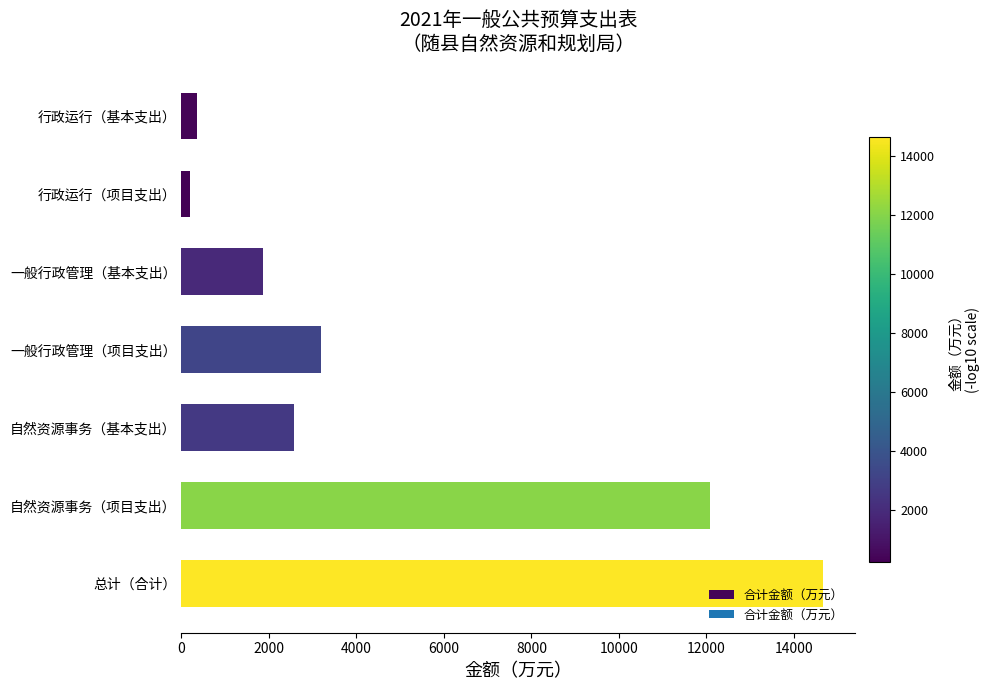

At which category does the chart reach its peak across all series?

总计（合计）